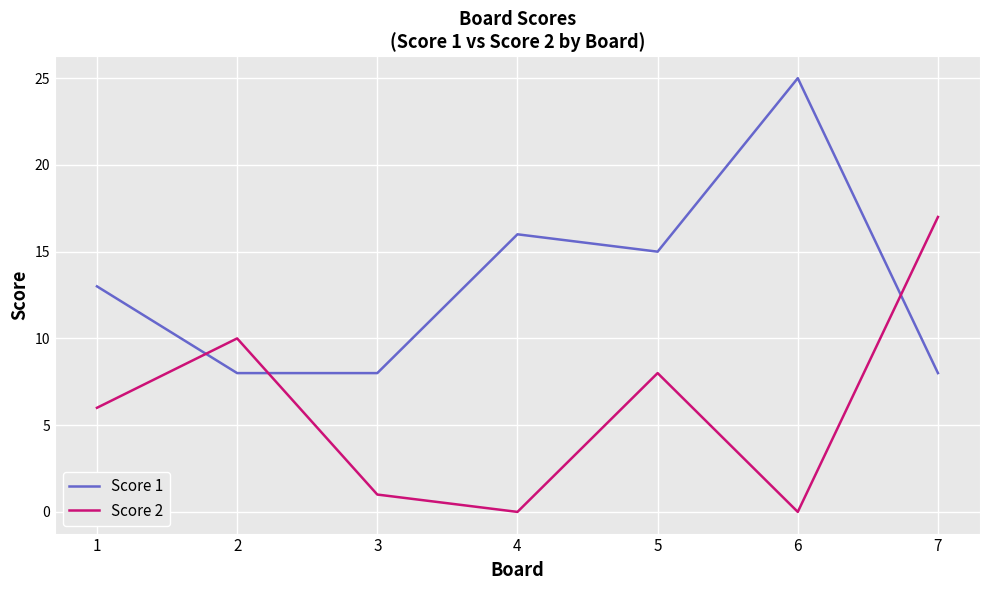

True or false: Score 1 has a value of 25 at 6.

True